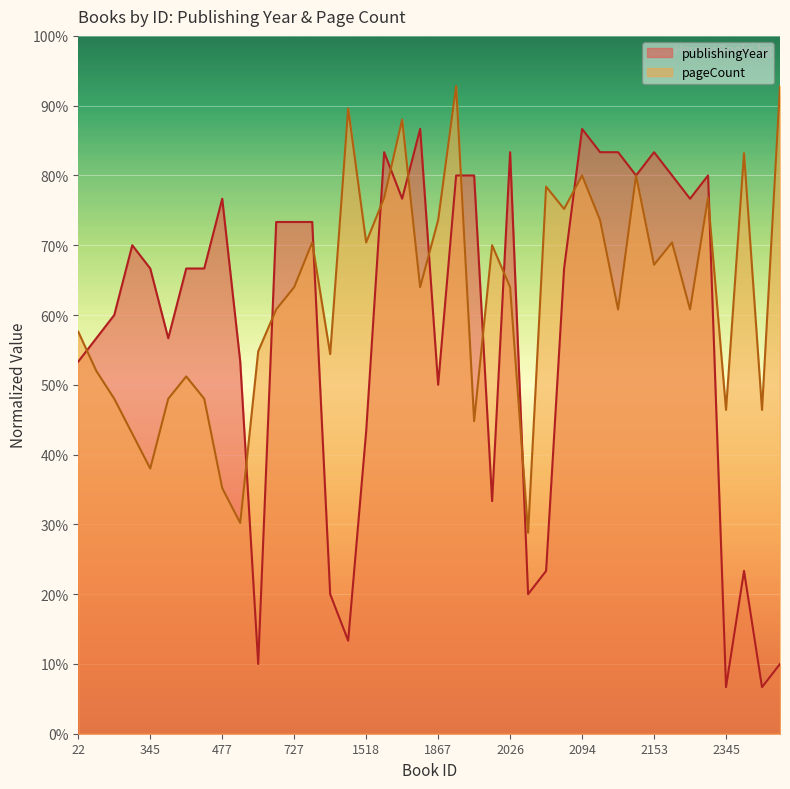

List the labels in order of value, largest first.

1714, 2094, 1571, 2026, 2100, 2136, 2153, 1898, 1991, 2147, 2159, 2305, 477, 1703, 2265, 726, 727, 728, 341, 345, 444, 447, 2034, 312, 232, 440, 22, 575, 1867, 1518, 2020, 2030, 2315, 1331, 2029, 1382, 711, 2346, 2345, 2346